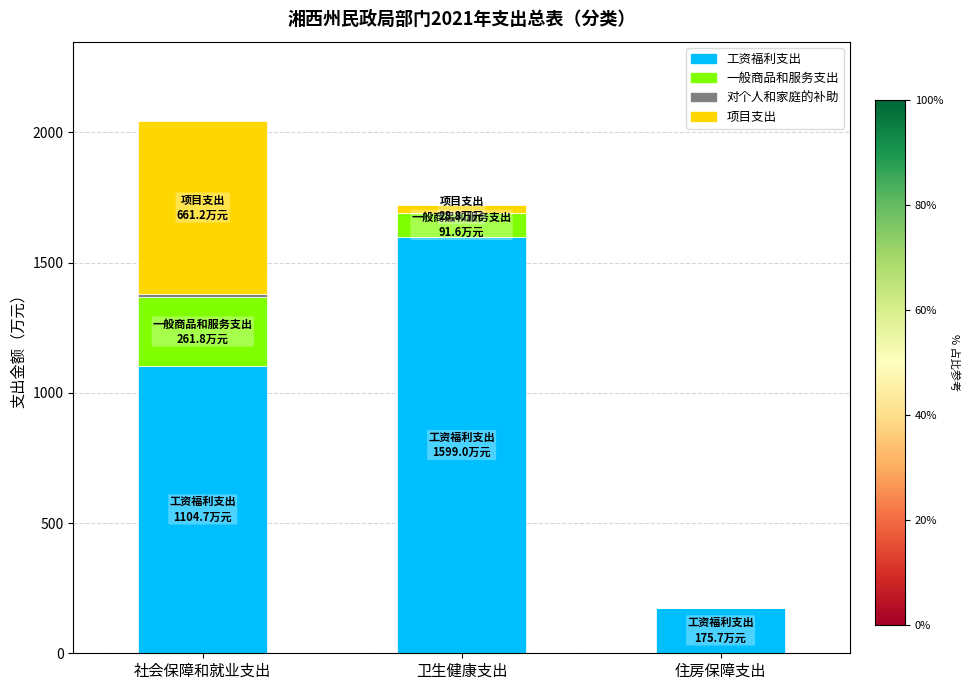

At which category is the sum across all series the highest?

社会保障和就业支出